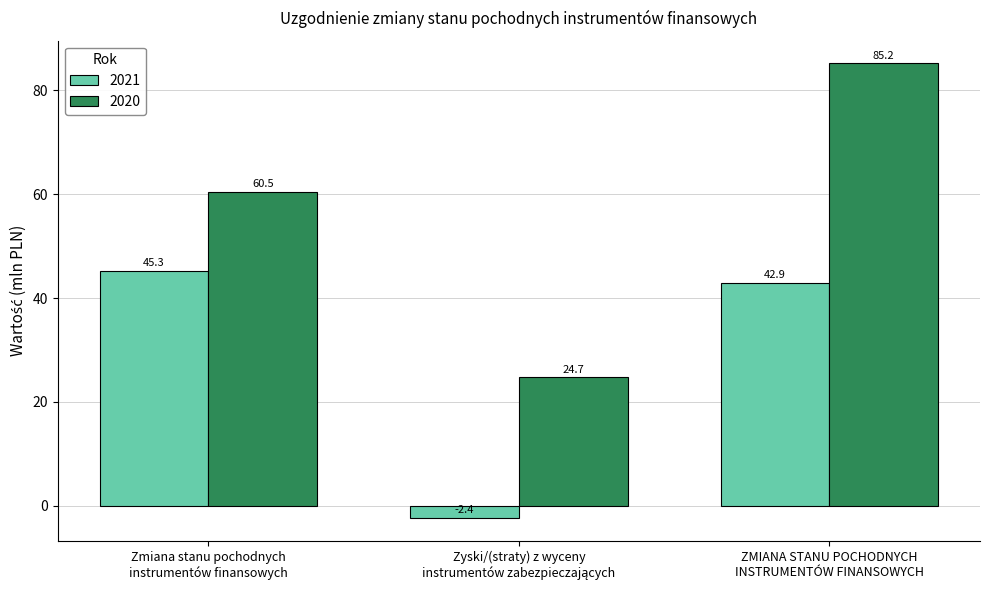

What is the value of the 2021 bar at the 1st from the left?

45.3